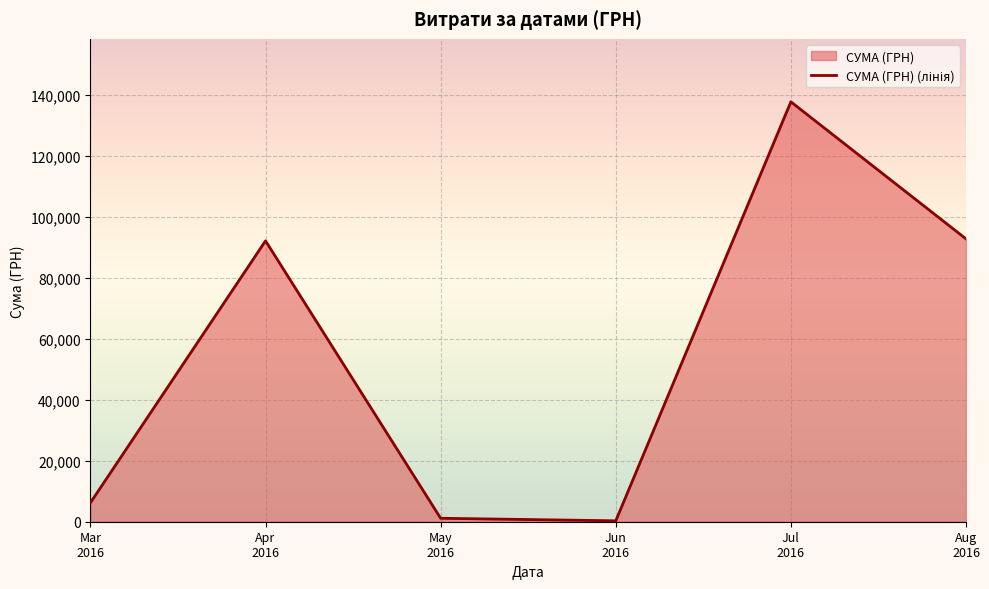

What value does the data have at 12.07.2016?

117568.8